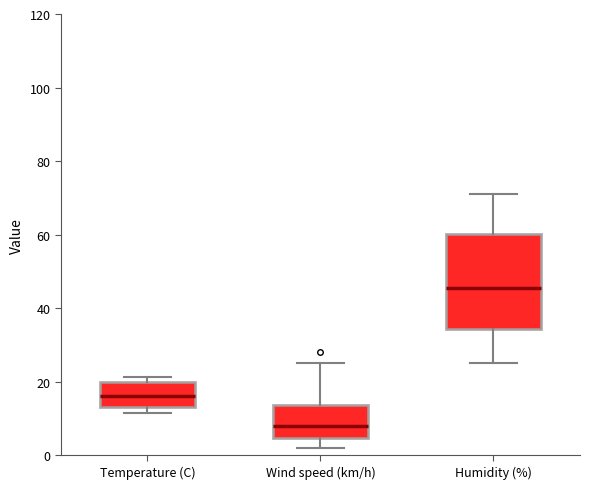

Where is the upper edge of the box for Wind speed (km/h) on the y-axis? The values are not printed on the chart, so give them approximately, as read against the axis.

14